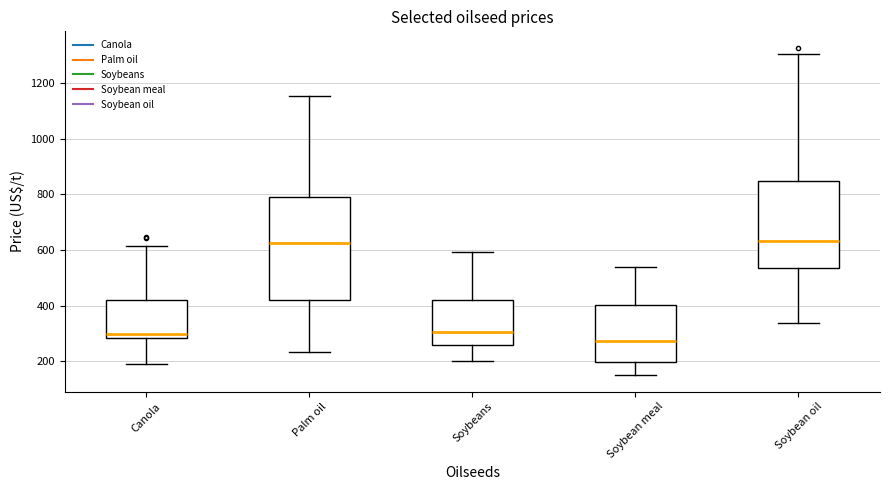

Which box is the tallest, from its lower edge to its upper edge?

Palm oil